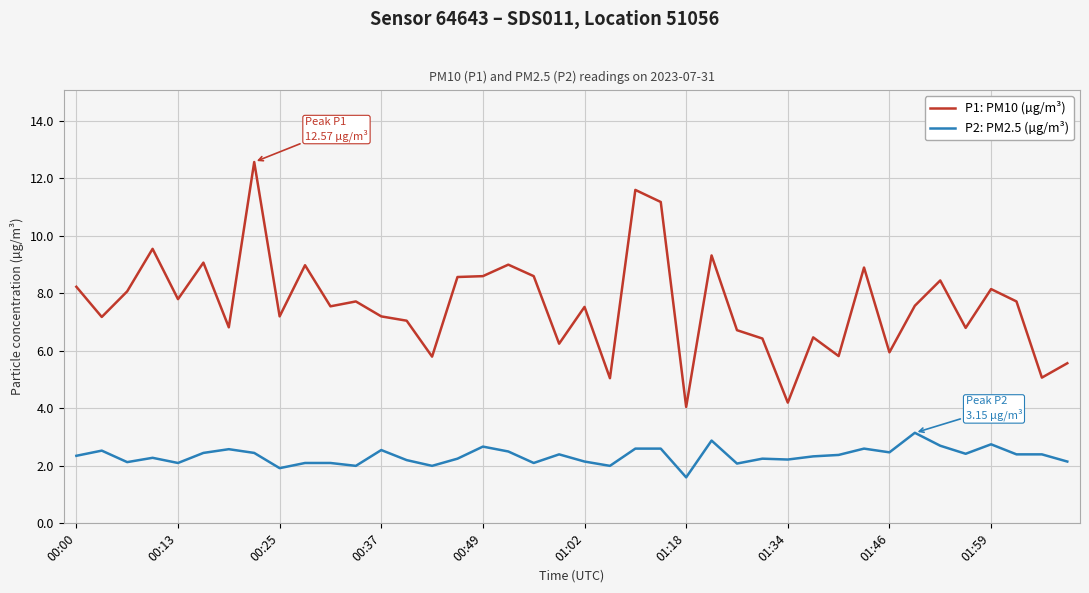

What is the highest value of the P1: PM10 (µg/m³) series?

12.6